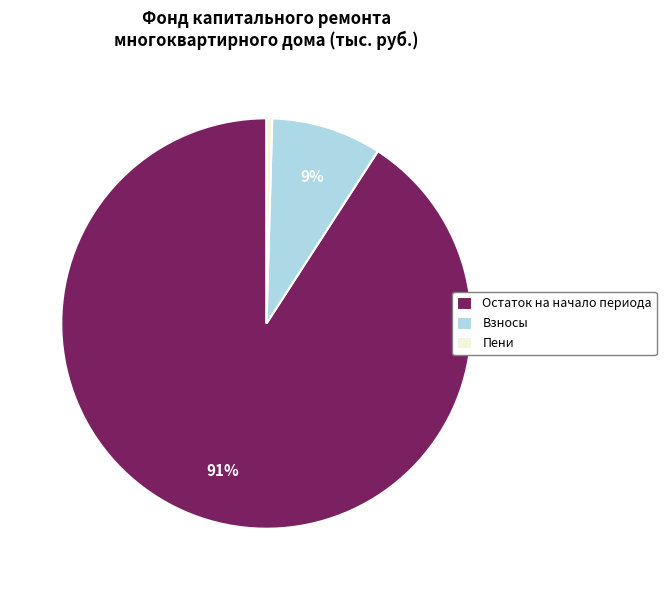

Does any single category account for the majority?

Yes